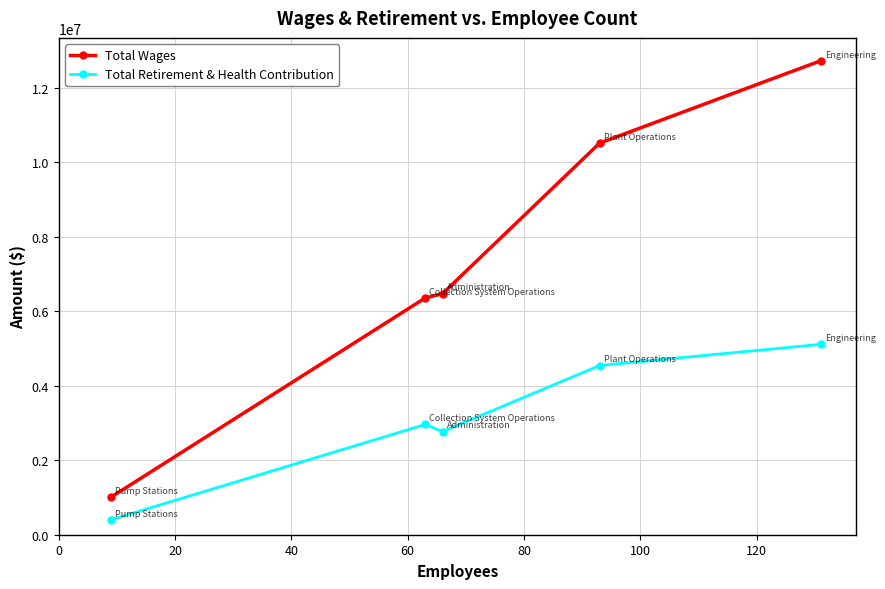

What is the minimum value shown in the chart?

402054